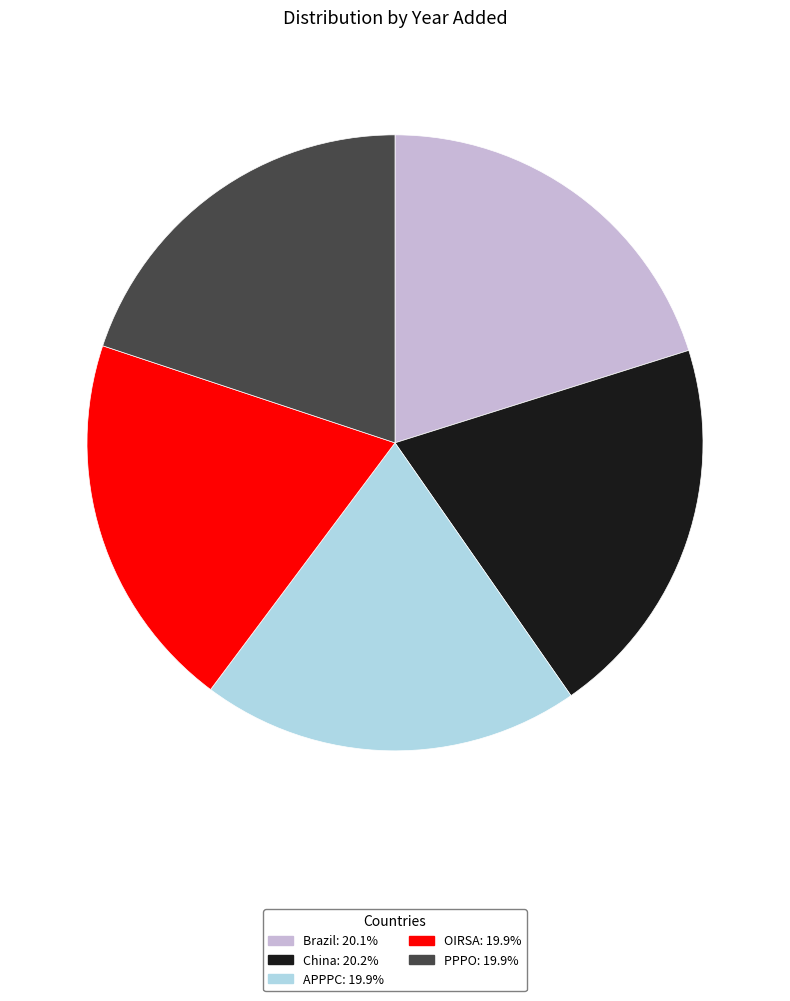

What is the ratio of the value at Brazil to the value at PPPO?

1.0